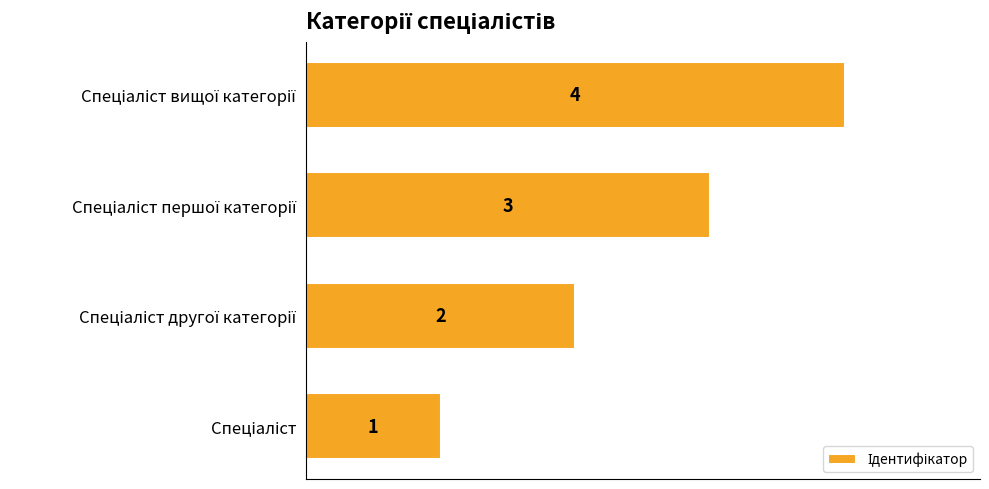

What is the greatest value displayed?

4